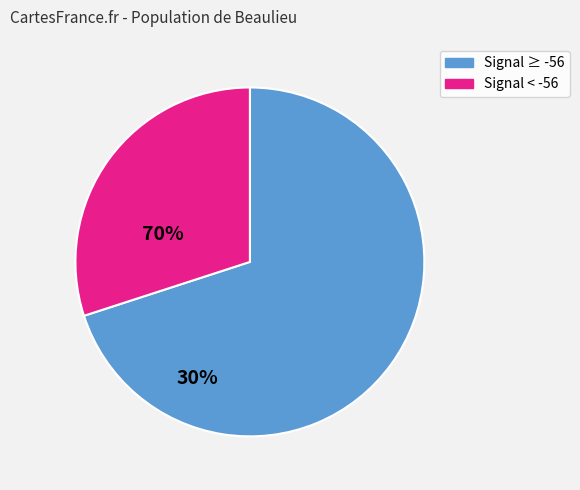

Does any single category account for the majority?

Yes